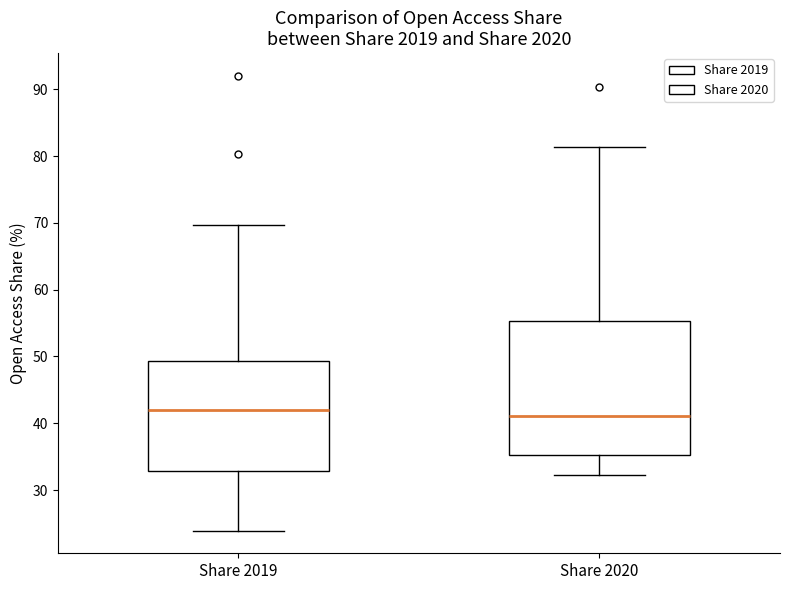

Reading left to right, read every box against the y-axis: the position of its median line, the range the box covers, and the ends of its whiskers. The values are not printed on the chart, so give them approximately, as read against the axis.

Share 2019: median 42, box 33 to 49, whiskers 24 to 70
Share 2020: median 41, box 35 to 55, whiskers 32 to 81